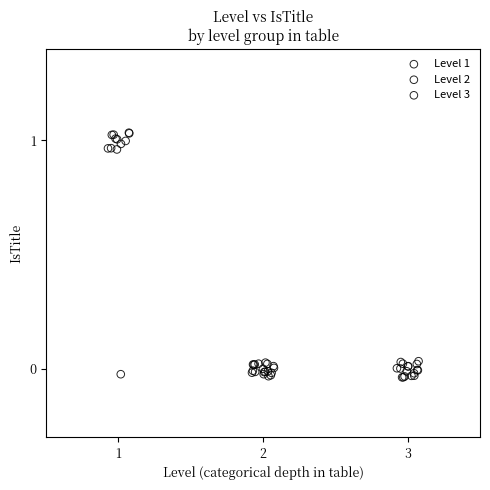

Which series has the widest spread of Y values?

Level 1